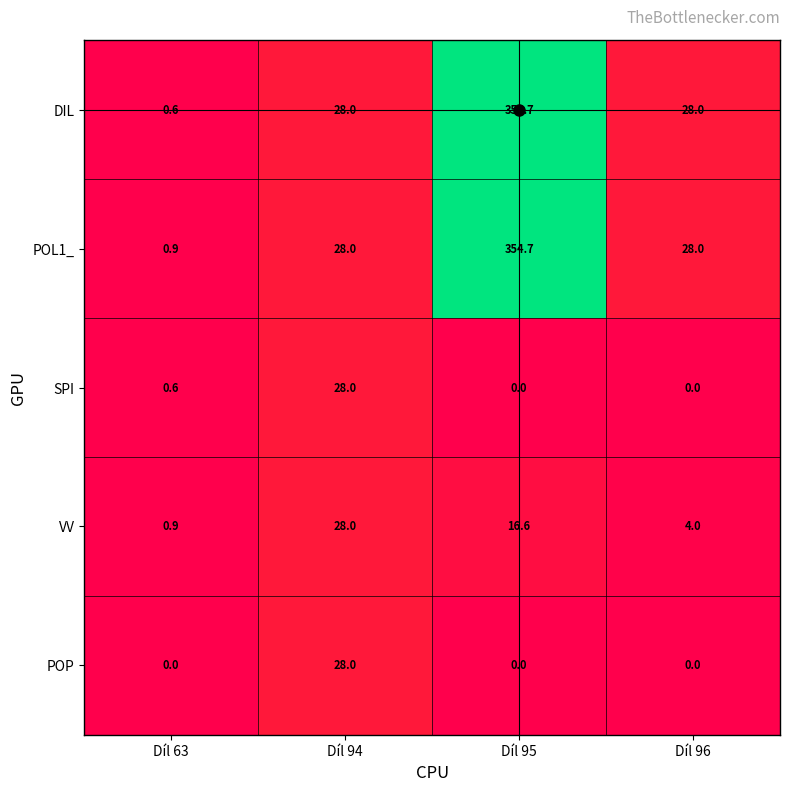

Is it true that POL1_ equals 46.0 at Díl 94?

False